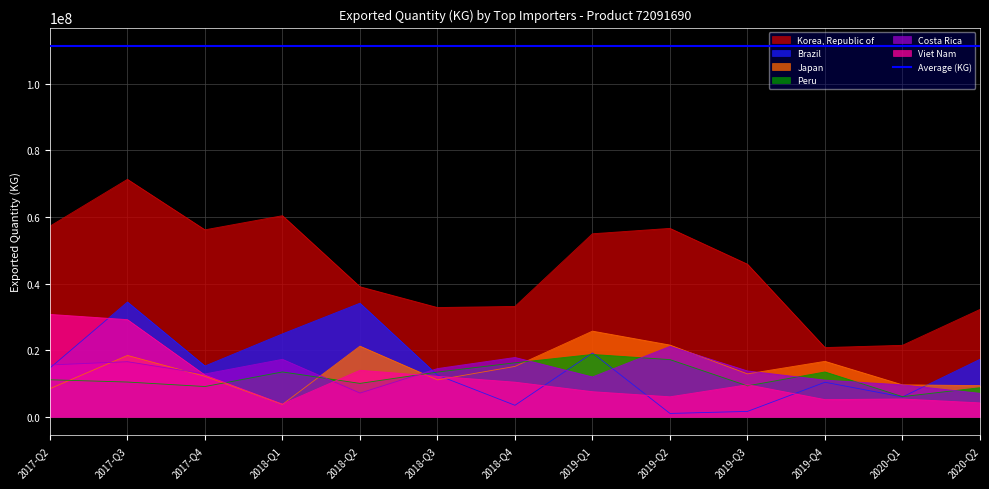

How many categories are shown in the chart?

13